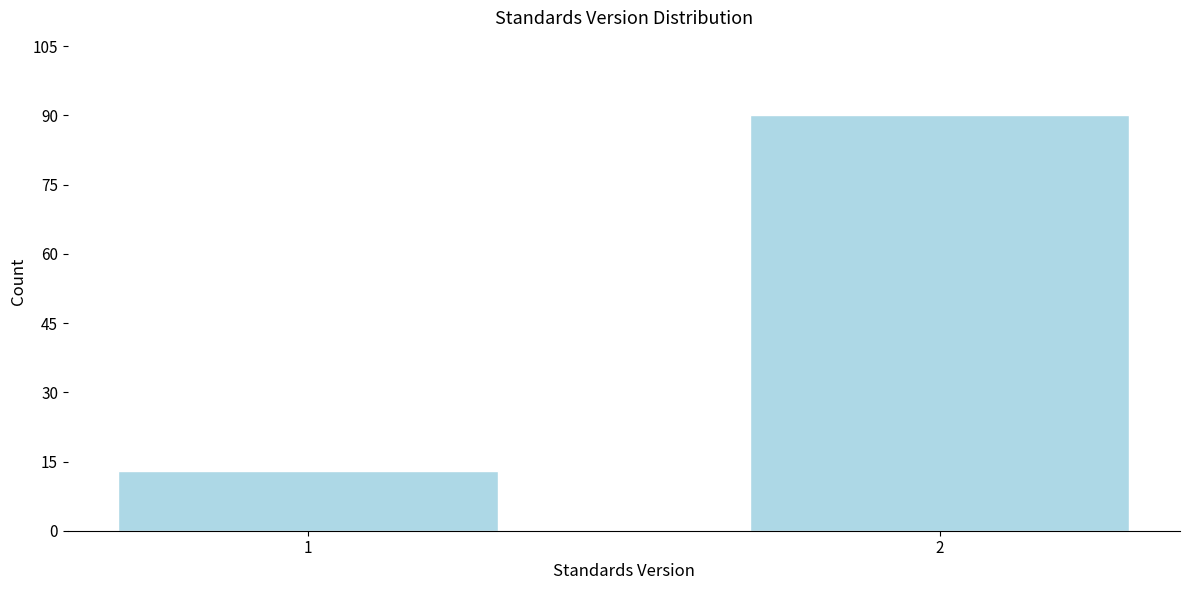

Reading left to right, list all the values displayed in this chart.

1=13	2=90